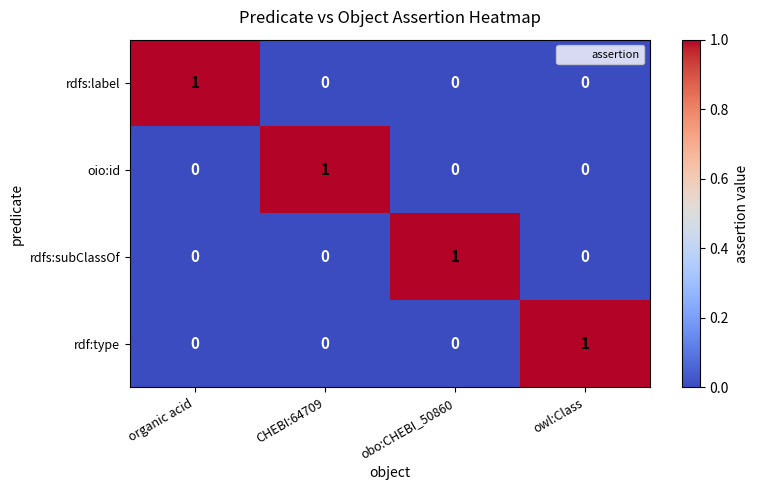

Count the rdf:type values in the range 0 to 1.

4